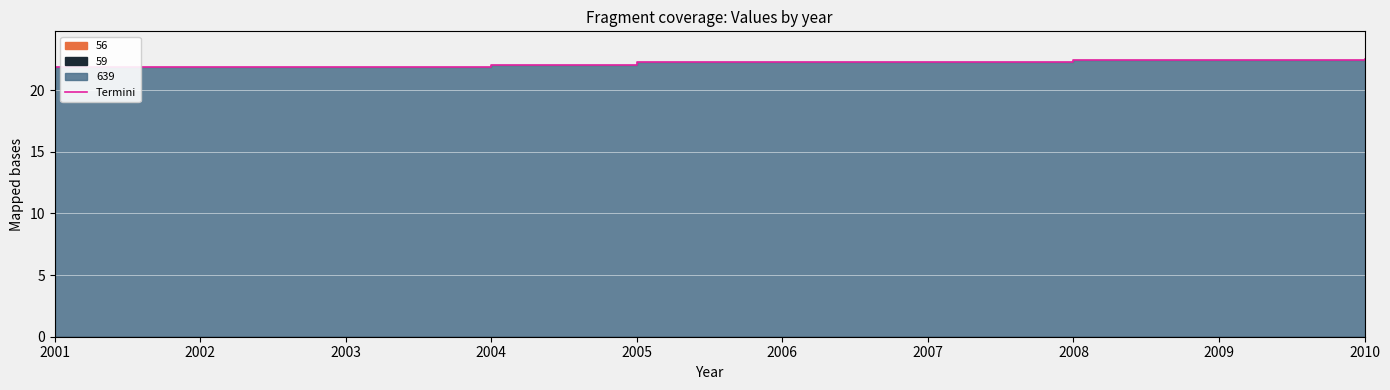

The chart shows a value of 21.9 at 2002. True or false?

True